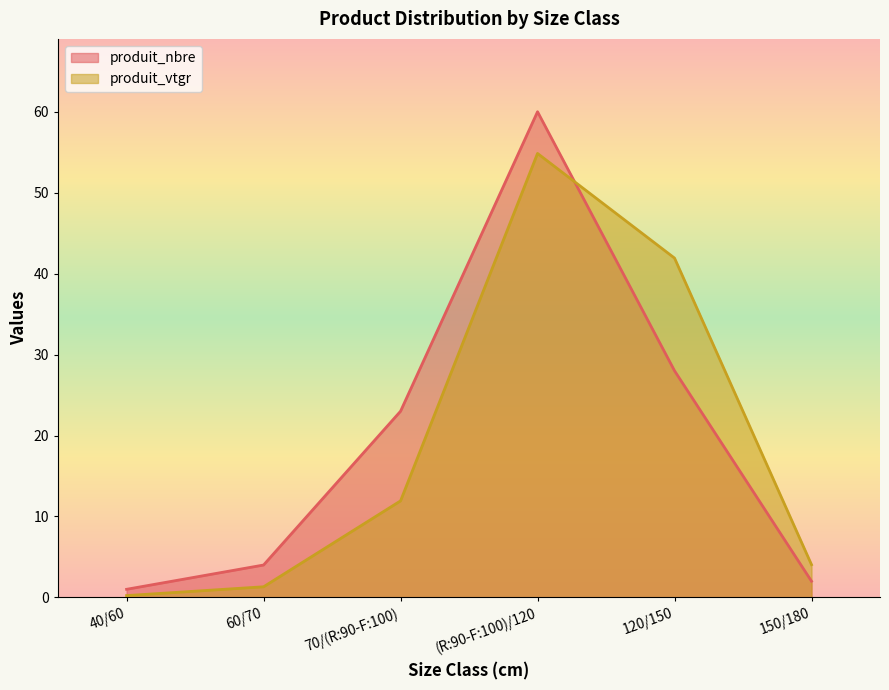

Which series has the widest spread of values?

produit_nbre